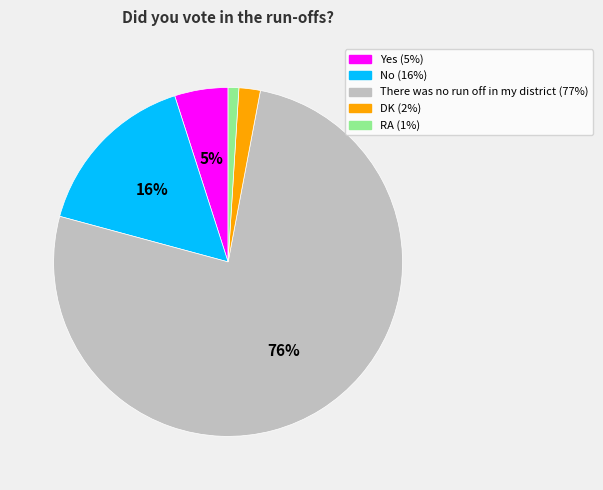

Does any single category account for the majority?

Yes